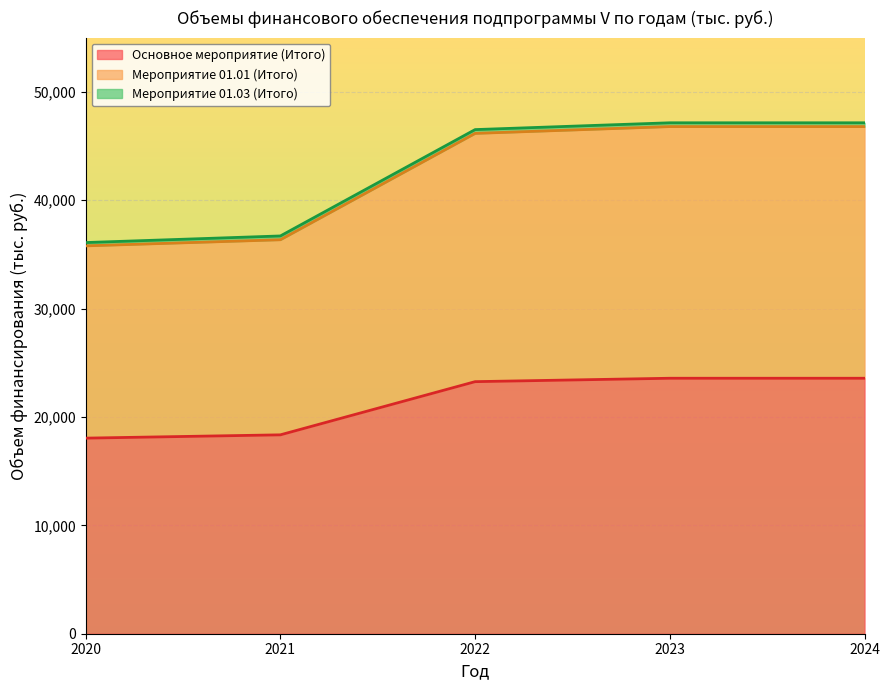

Rank the categories by Основное мероприятие (Итого) value from highest to lowest.

2023, 2024, 2022, 2021, 2020